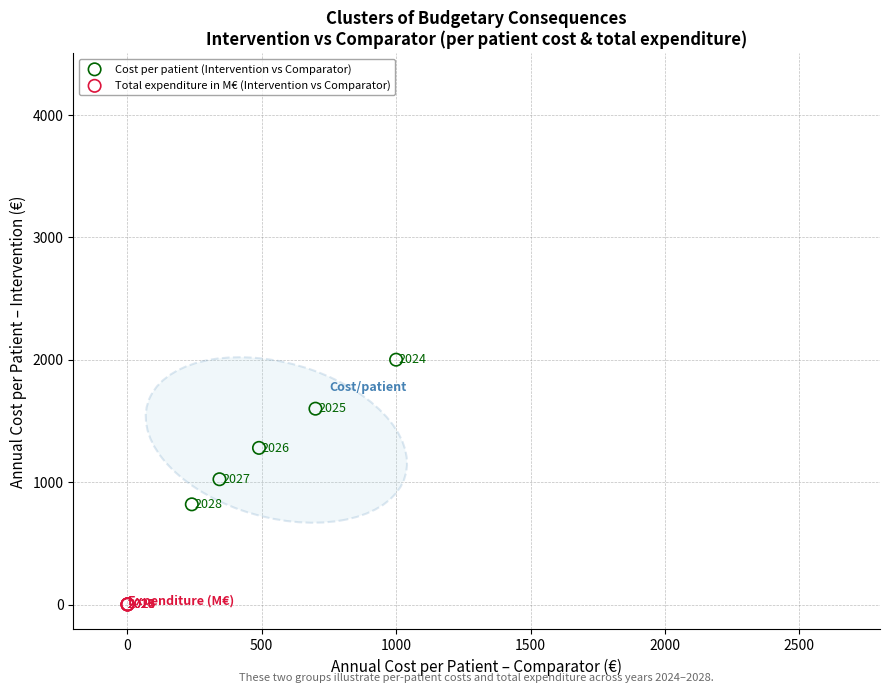

Which series has the widest spread of Y values?

Cost per patient (Intervention vs Comparator)